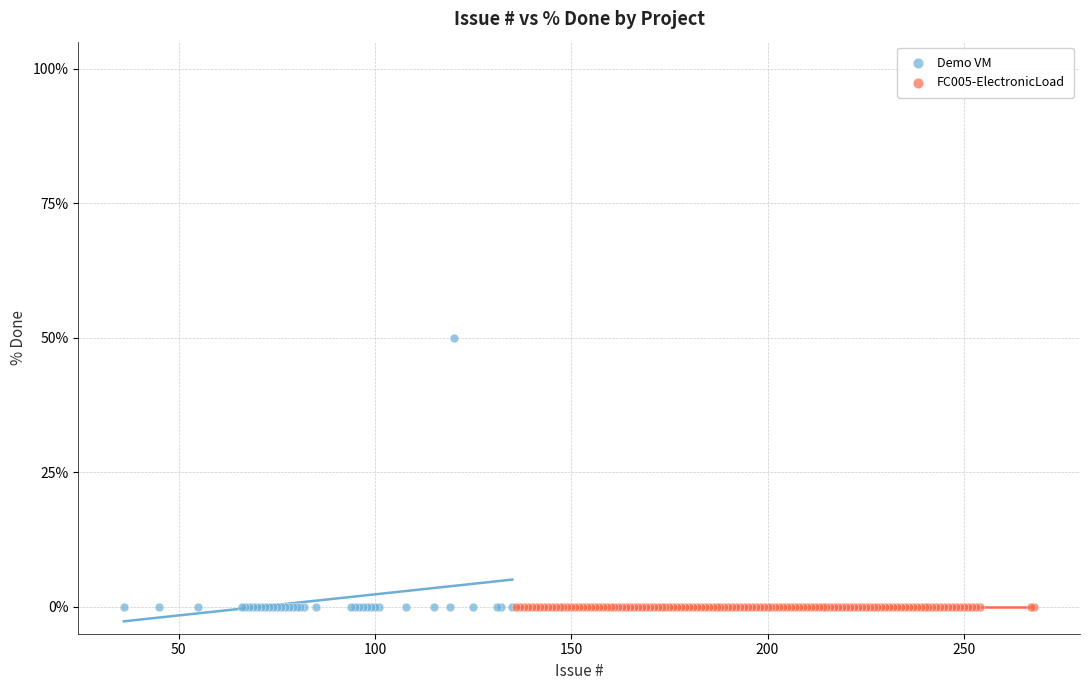

Which series reaches the maximum Y coordinate?

Demo VM